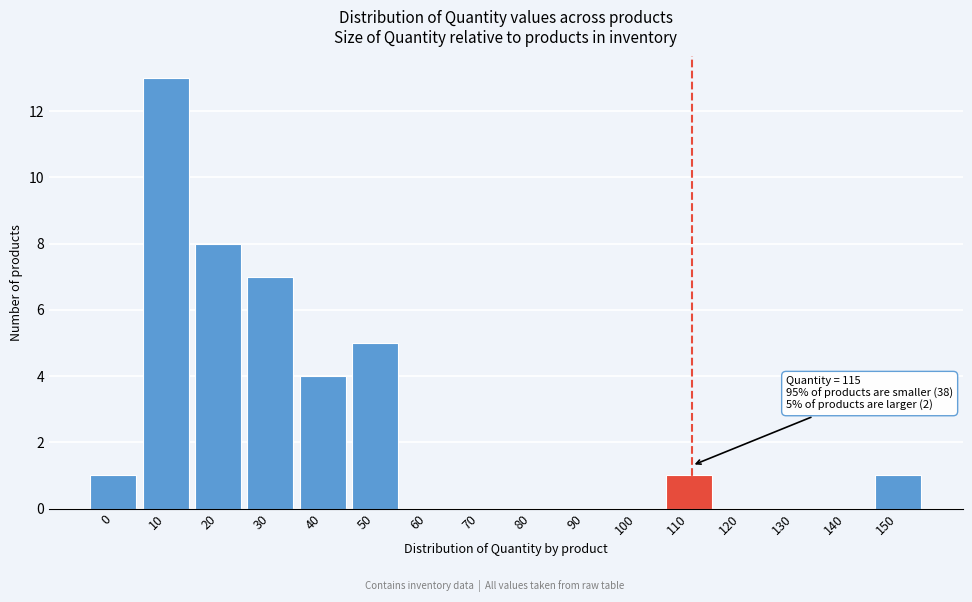

Reading left to right, list all the values displayed in this chart.

0=1	10=13	20=8	30=7	40=4	50=5	60=0	70=0	80=0	90=0	100=0	110=1	120=0	130=0	140=0	150=1